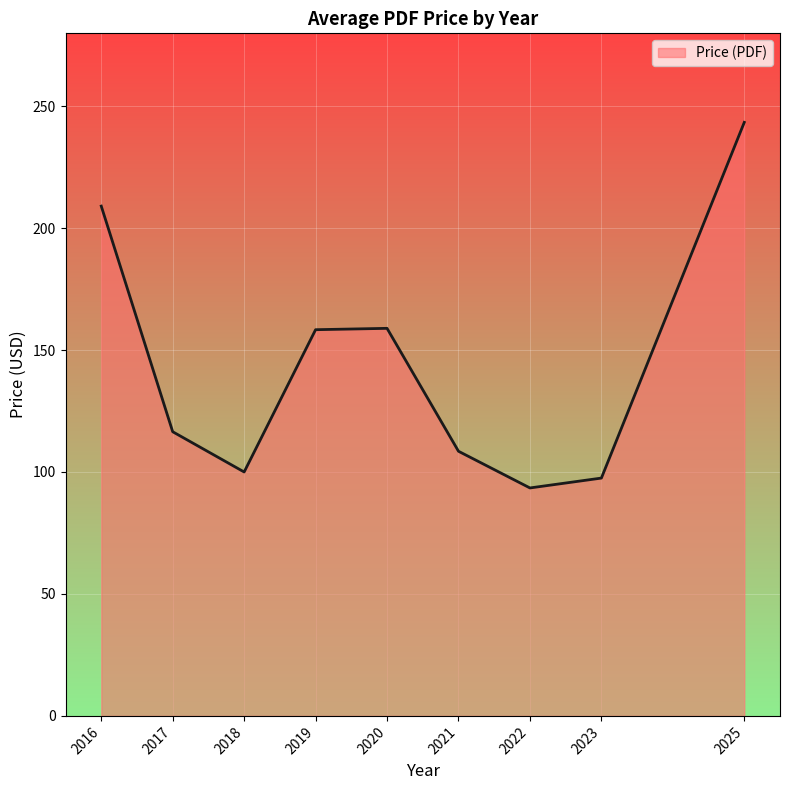

What is the smallest value displayed?

93.5